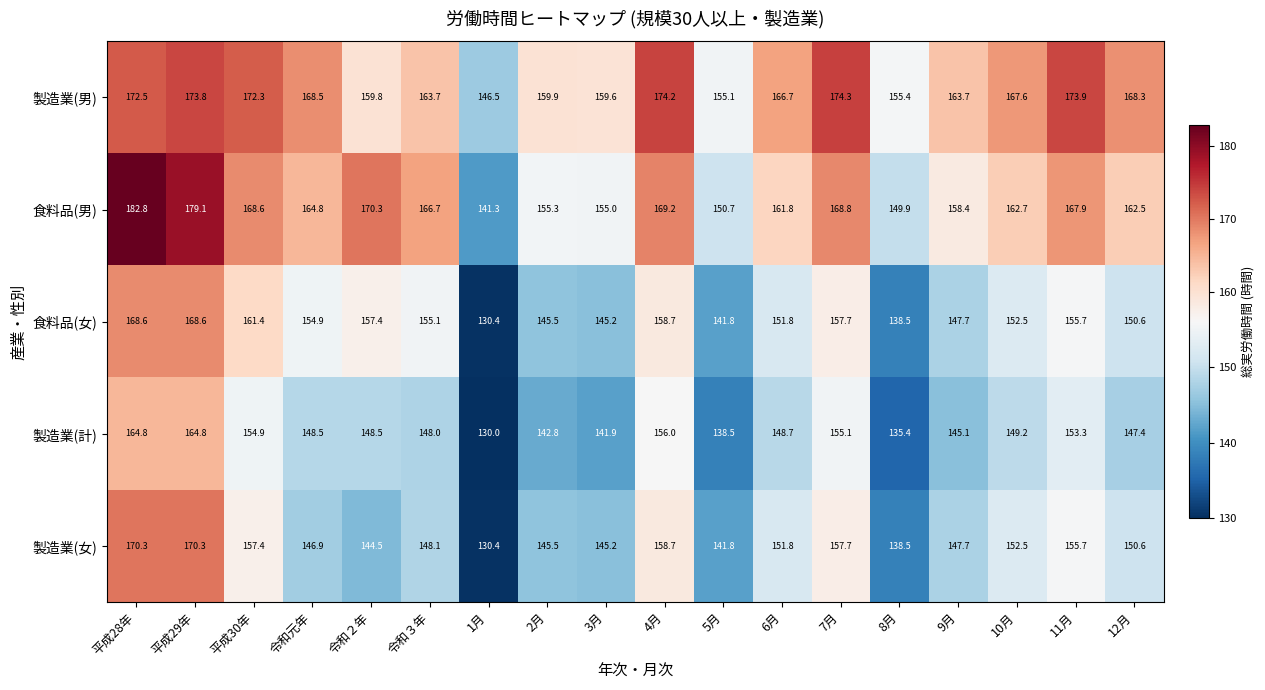

The 食料品(男) series shows 60.4 at 9月. True or false?

False